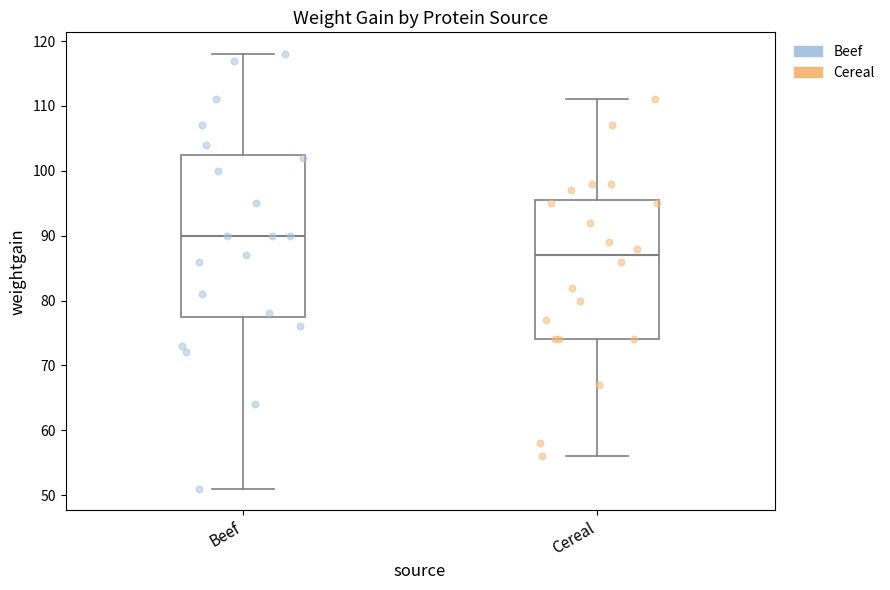

Where does the median line of the box for Cereal sit on the y-axis? The values are not printed on the chart, so give them approximately, as read against the axis.

87